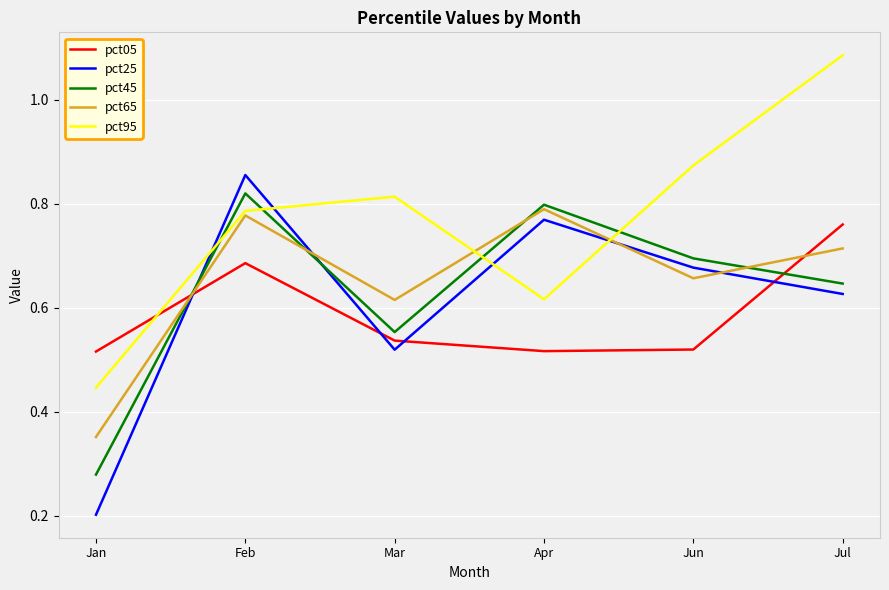

List the labels in order of pct45 value, smallest first.

Jan, Mar, Jul, Jun, Apr, Feb